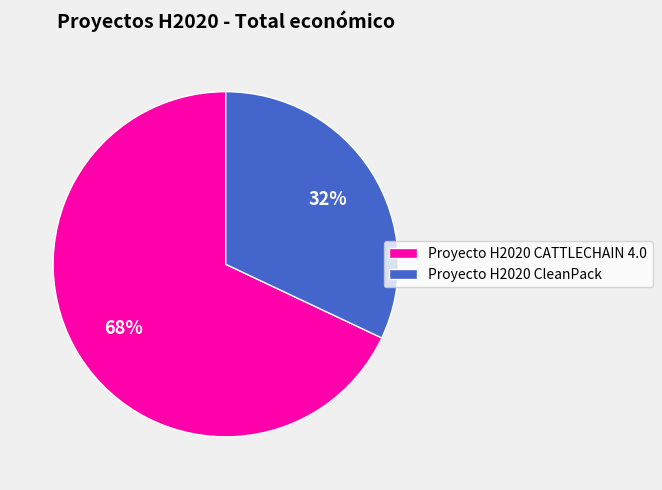

Rank the categories by value from lowest to highest.

Proyecto H2020 CleanPack, Proyecto H2020 CATTLECHAIN 4.0